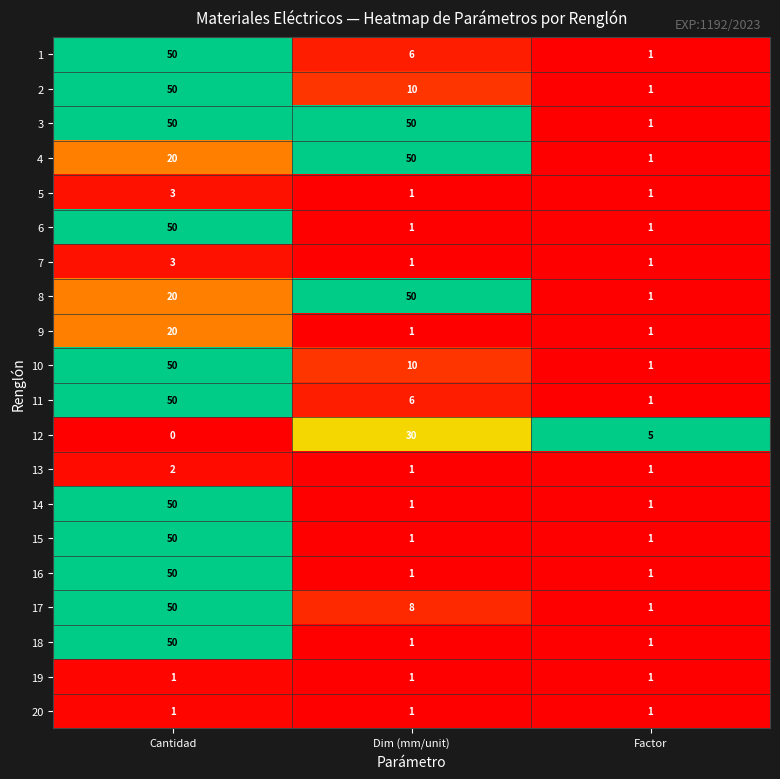

At which category is the sum across all series the highest?

Cantidad